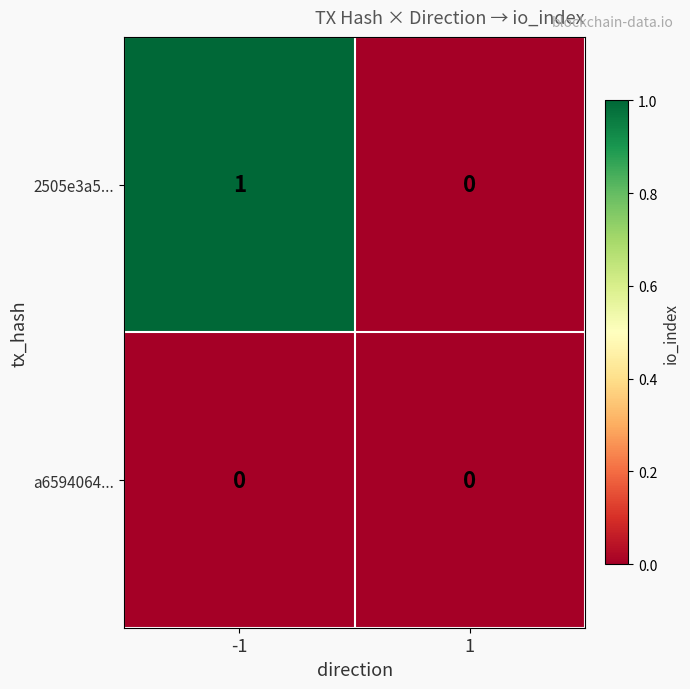

Which series changed the most between -1 and 1?

2505e3a5...